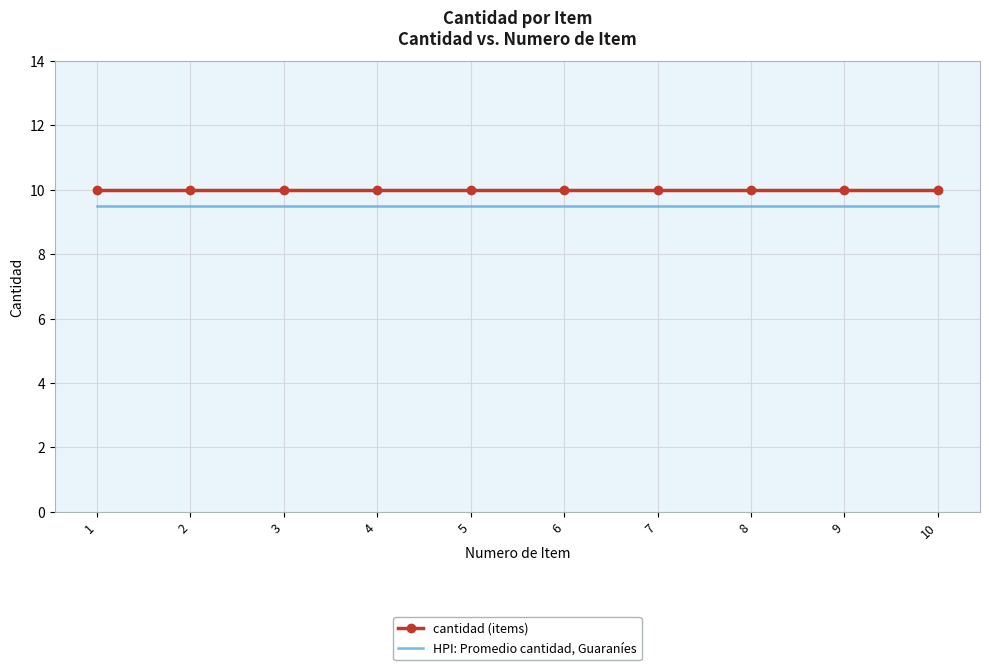

What is the difference between the highest and lowest values at 2?

0.5